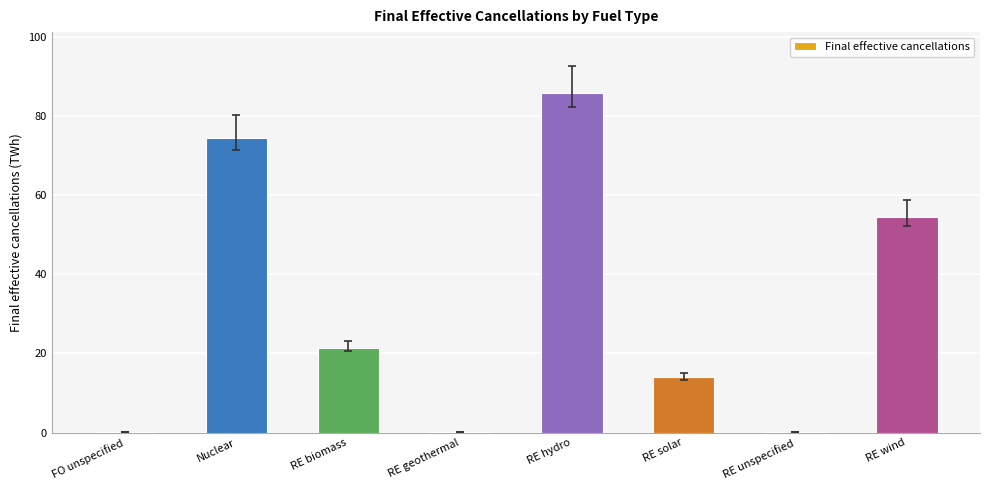

How many distinct data groups are displayed?

1